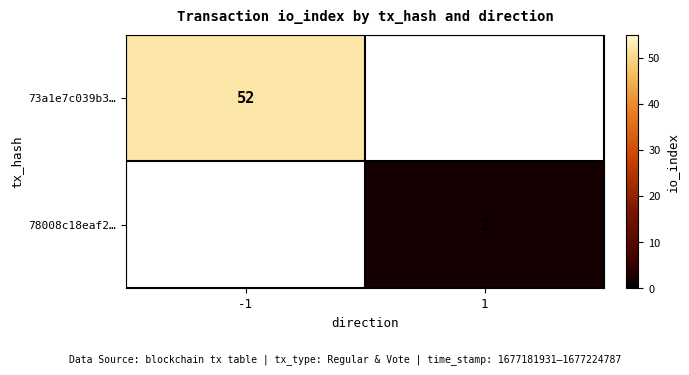

Is it true that 78008c18eaf2… equals 1 at 1?

False